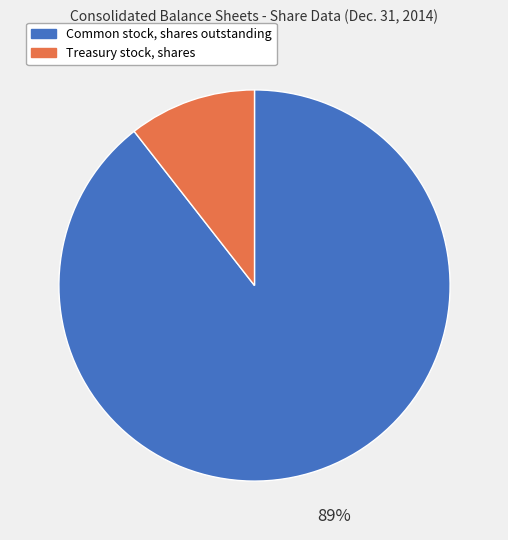

Is it true that Common stock, shares outstanding is 89% of the pie?

True